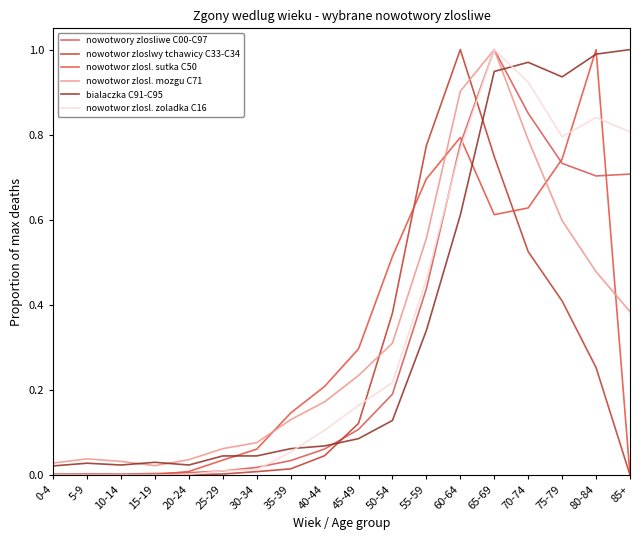

Is it true that nowotwor zlosl. zoladka C16 equals 1.4 at 65-69?

False